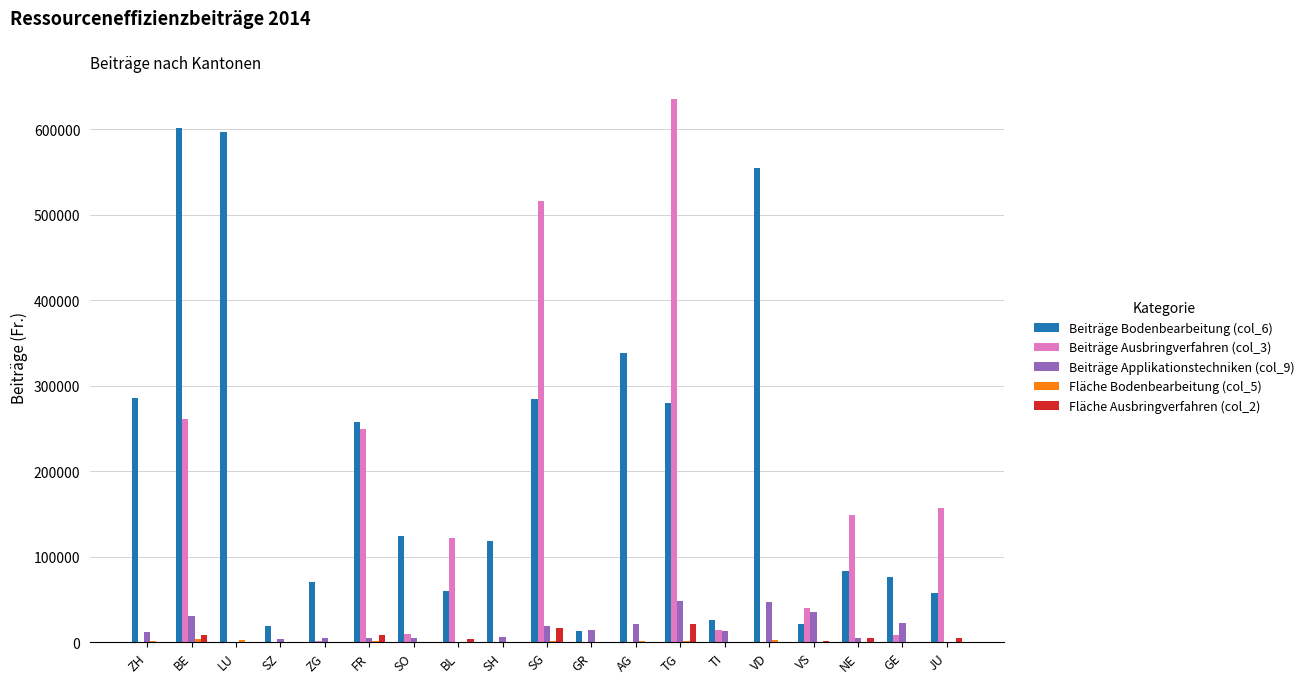

Which series changed the most between FR and TI?

Beiträge Ausbringverfahren (col_3)